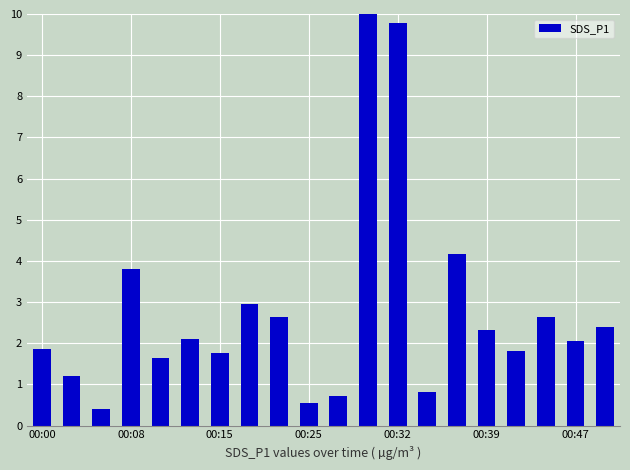

What is the value of the 5th bar from the left?

1.6